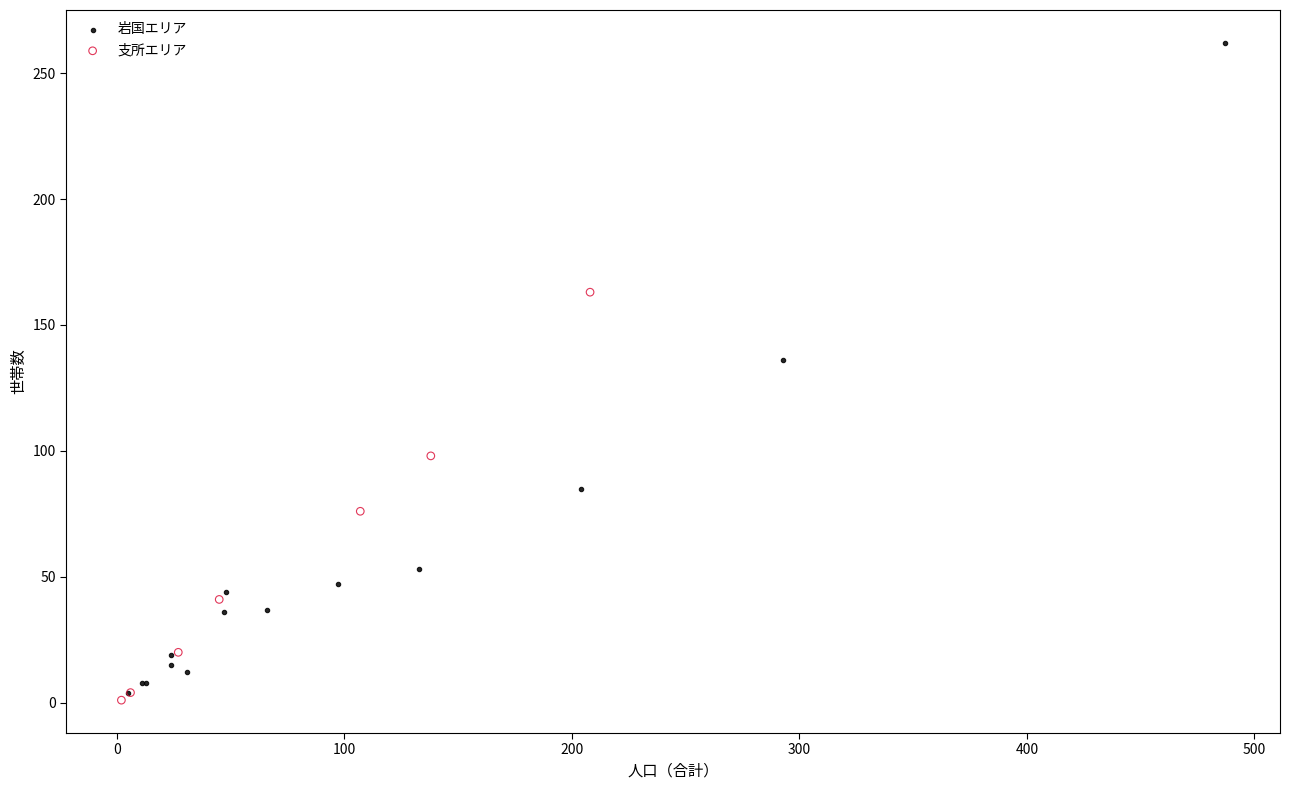

Which series contains the highest Y value?

岩国エリア